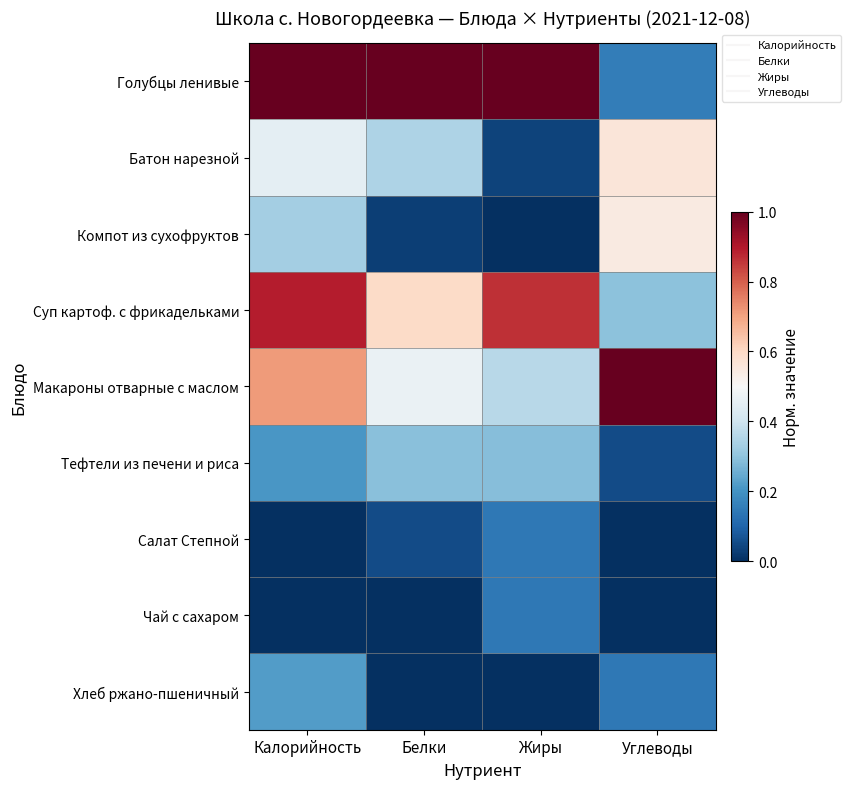

Rank the series by their maximum value, from lowest to highest.

Салат Степной, Чай с сахаром, Хлеб ржано-пшеничный, Тефтели из печени и риса, Компот из сухофруктов, Батон нарезной, Суп картоф. с фрикадельками, Голубцы ленивые, Макароны отварные с маслом